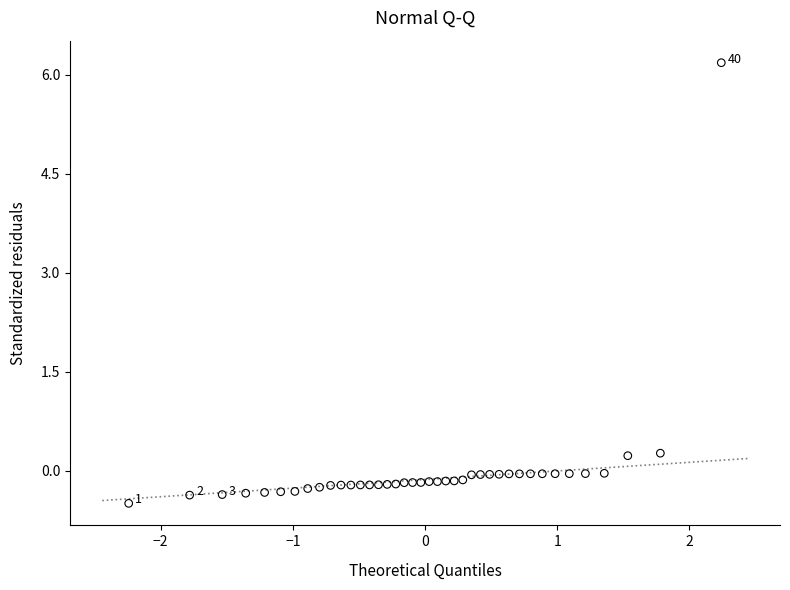

What is the range of X values (max minus min)?

4.5